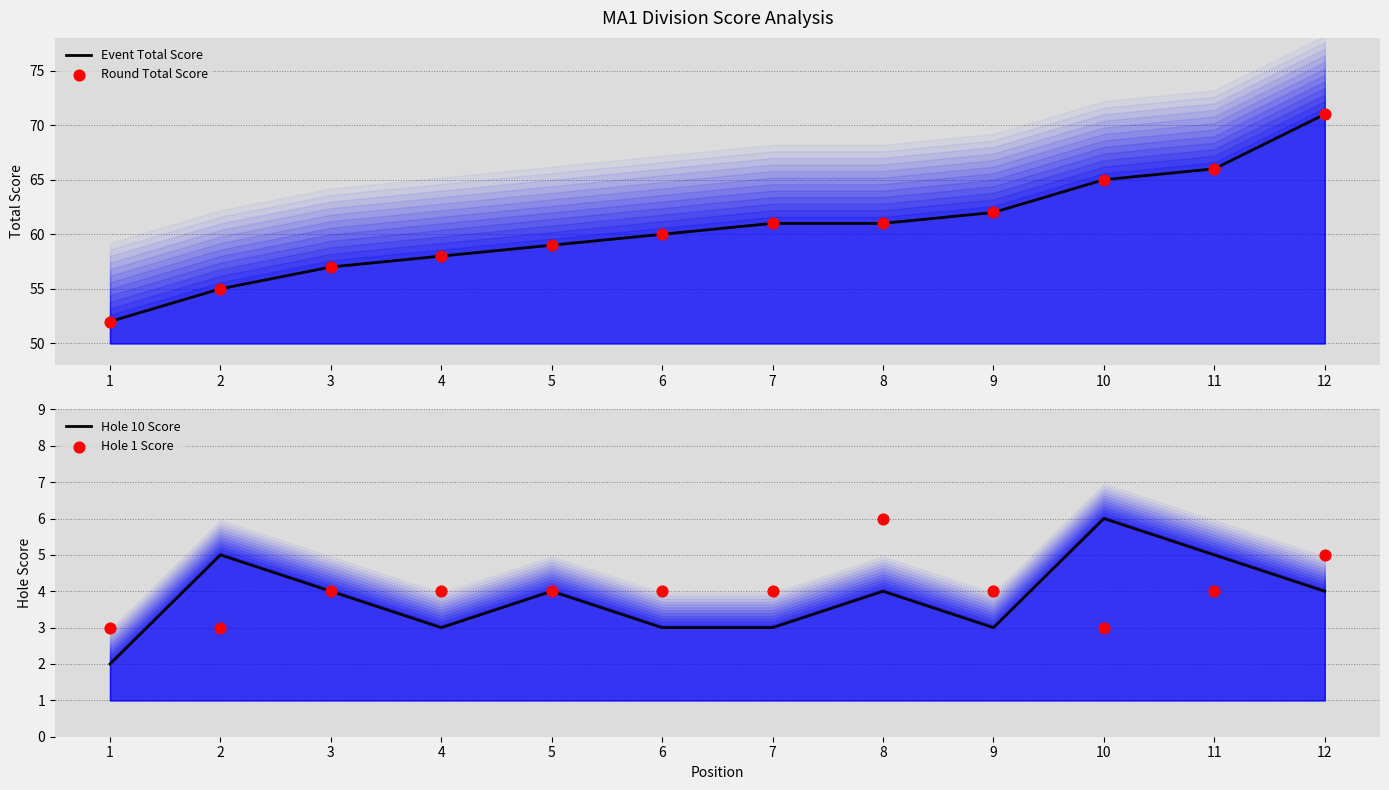

Which series has the largest total across all categories?

Event Total Score